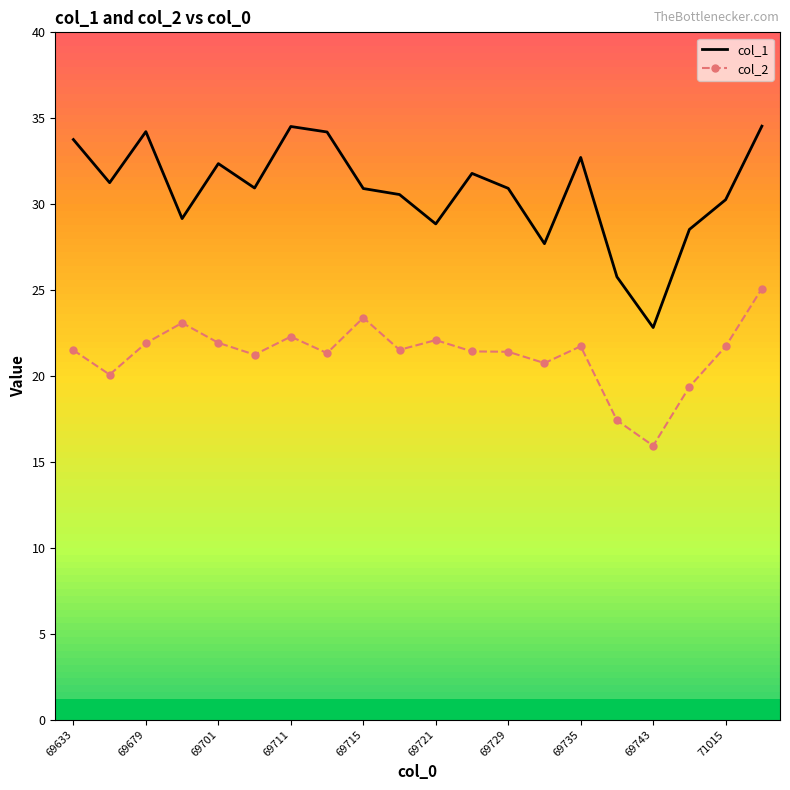

Rank the series by their average value, from lowest to highest.

col_2, col_1